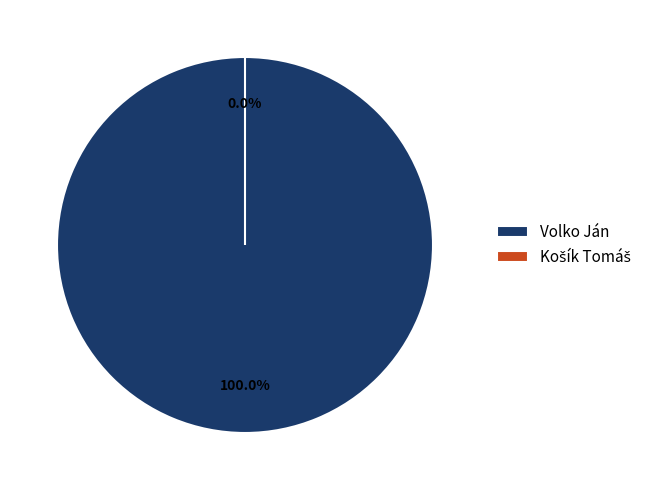

To the nearest percent, what is the difference between the largest and smallest slice percentages?

100%